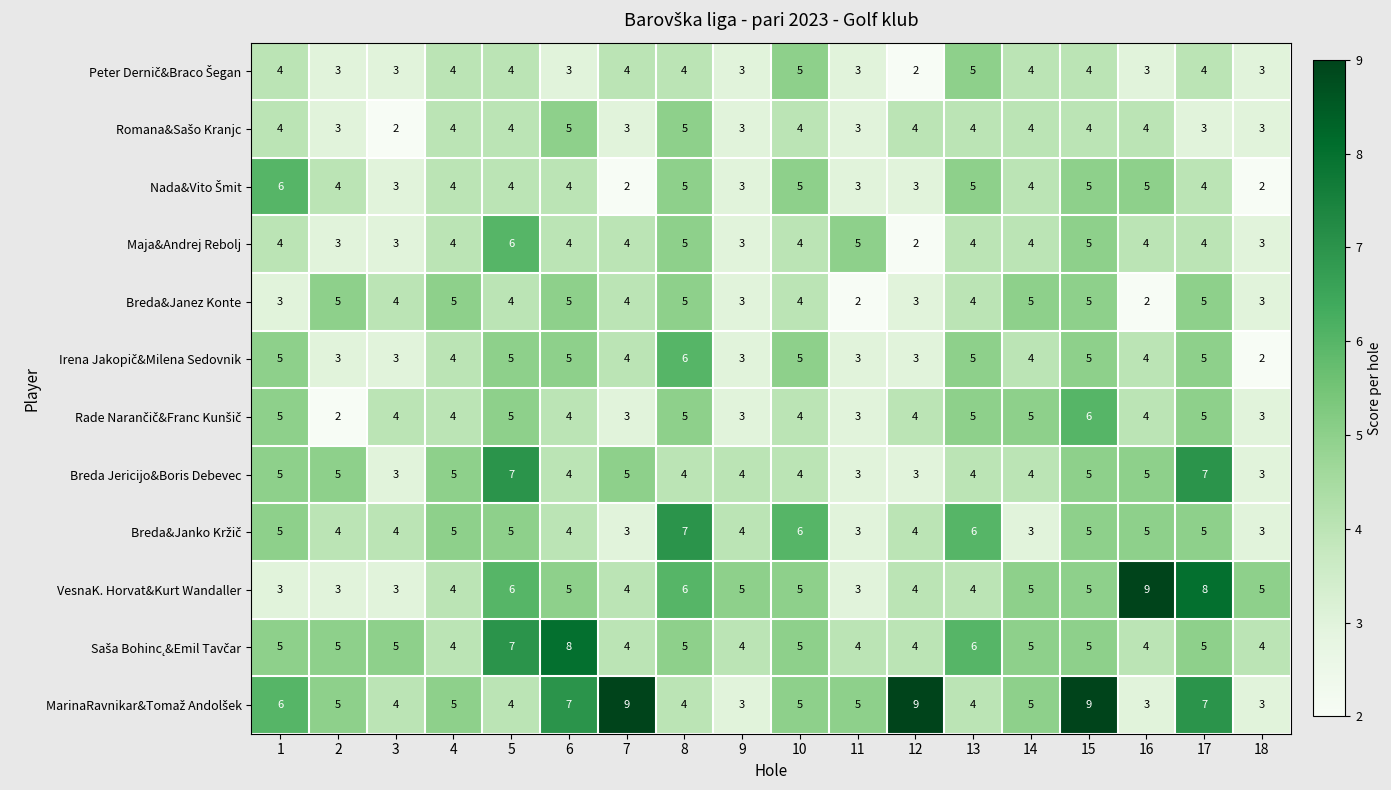

How many Breda&Janez Konte values are between 3 and 5?

16